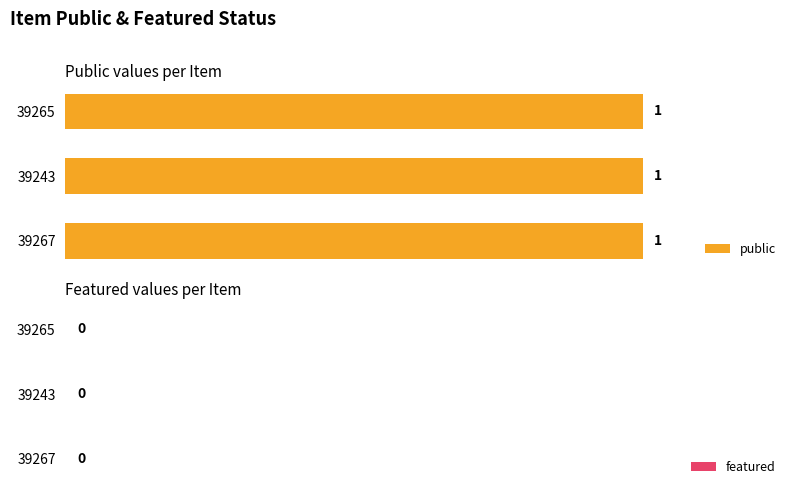

Which series has the largest total across all categories?

public